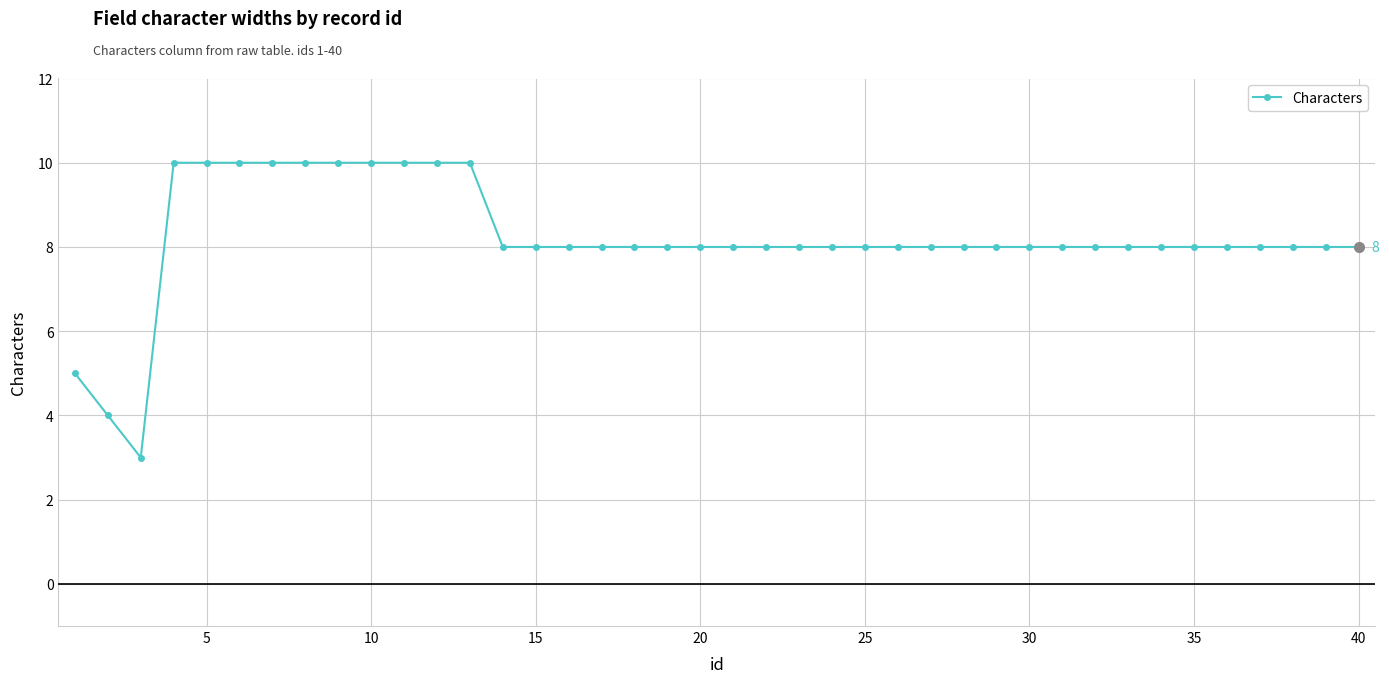

What is the maximum value shown in the chart?

10